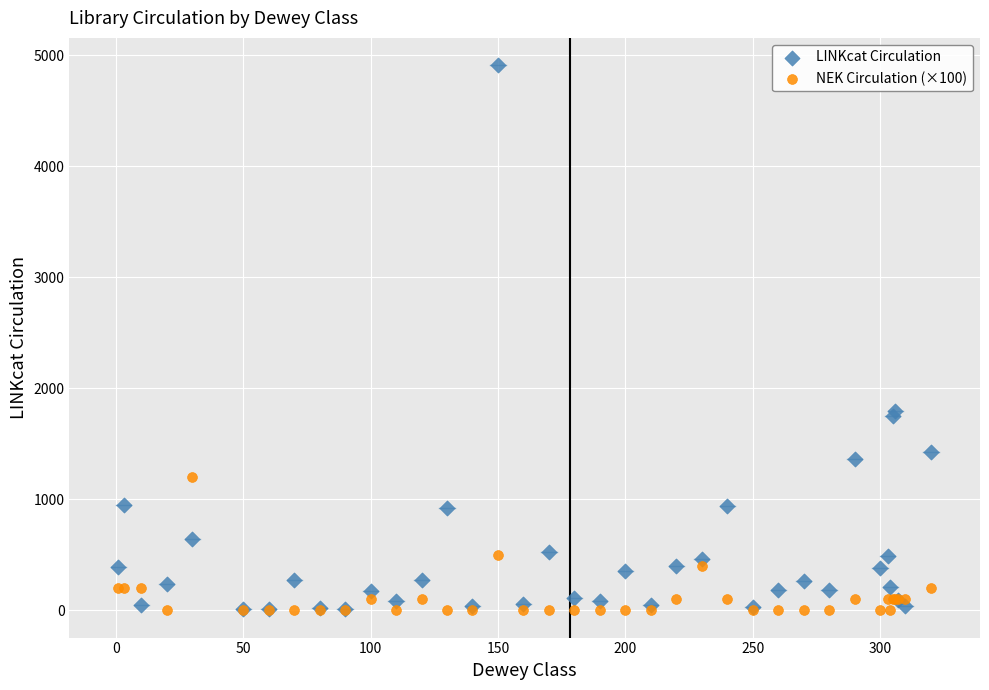

Which series contains the highest Y value?

LINKcat Circulation